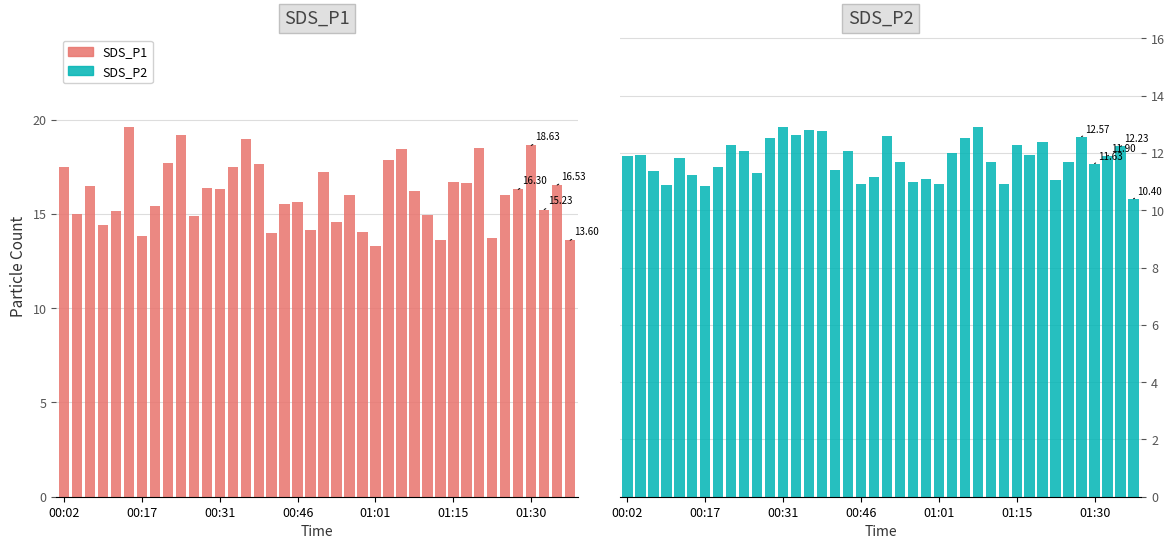

Which series has the largest total across all categories?

SDS_P1